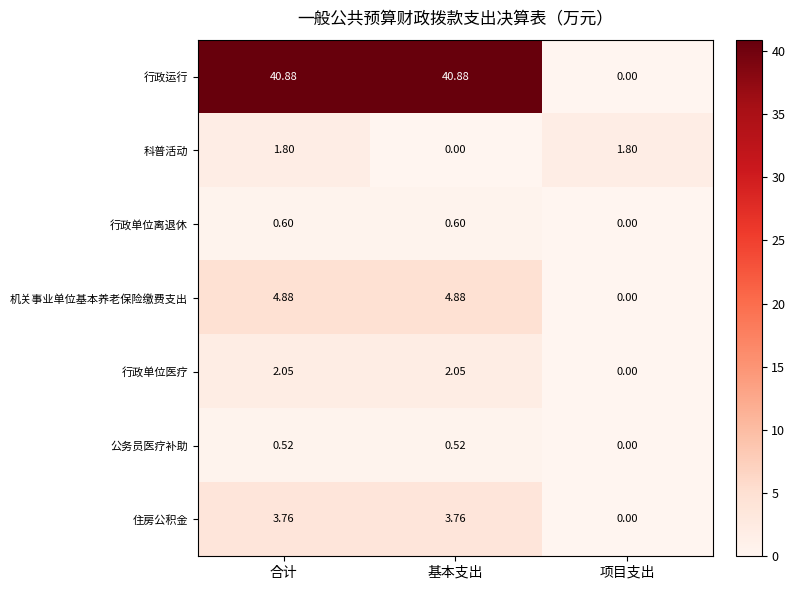

List the series in order of their peak value, lowest first.

公务员医疗补助, 行政单位离退休, 科普活动, 行政单位医疗, 住房公积金, 机关事业单位基本养老保险缴费支出, 行政运行